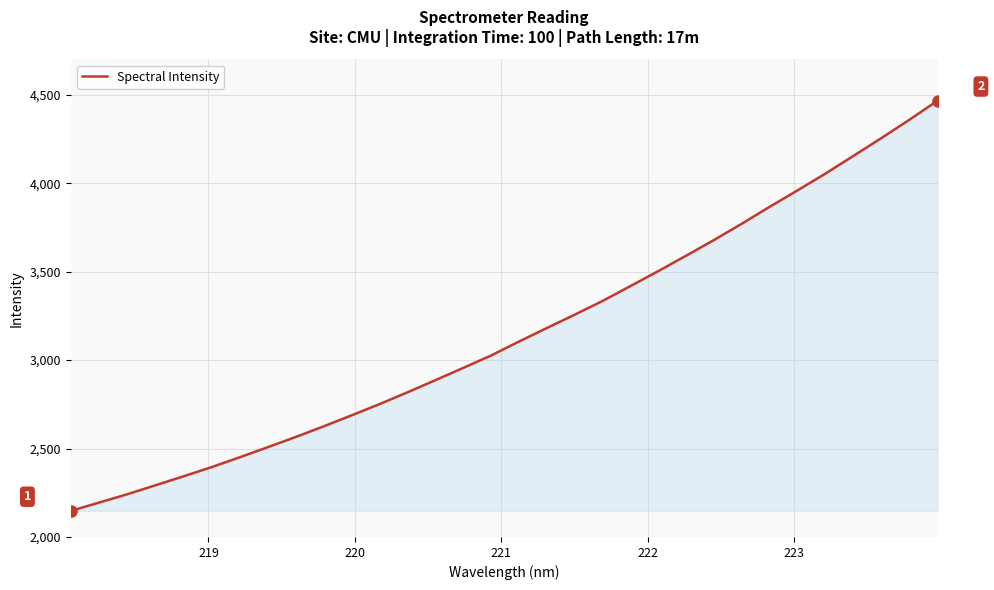

How many lines are shown in the chart?

1